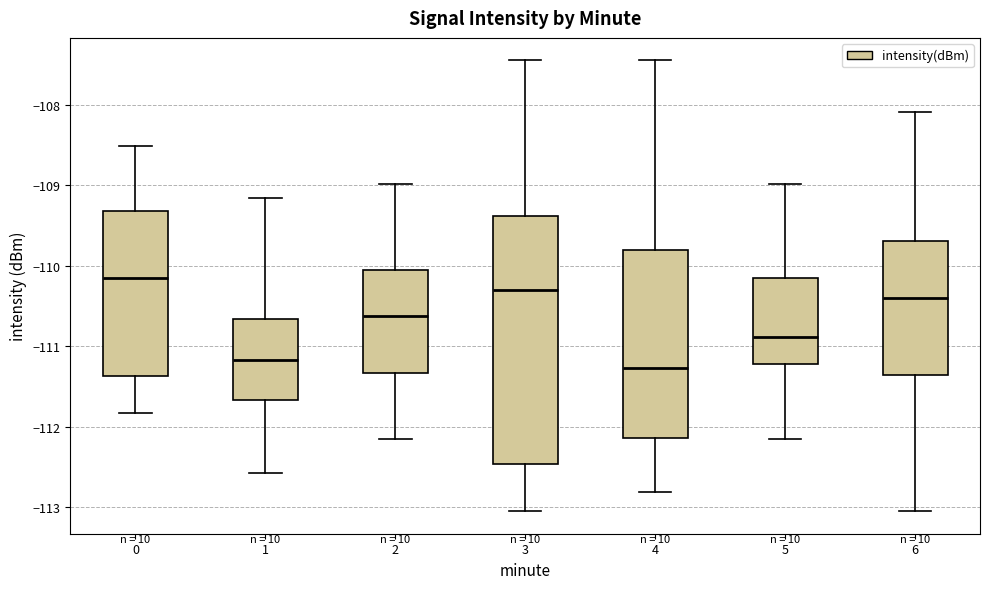

Reading left to right, read every box against the y-axis: the position of its median line, the range the box covers, and the ends of its whiskers. The values are not printed on the chart, so give them approximately, as read against the axis.

0: median -110.2, box -111.4 to -109.3, whiskers -111.8 to -108.5
1: median -111.2, box -111.7 to -110.7, whiskers -112.6 to -109.2
2: median -110.6, box -111.3 to -110.0, whiskers -112.1 to -109.0
3: median -110.3, box -112.5 to -109.4, whiskers -113.0 to -107.4
4: median -111.3, box -112.1 to -109.8, whiskers -112.8 to -107.4
5: median -110.9, box -111.2 to -110.2, whiskers -112.1 to -109.0
6: median -110.4, box -111.4 to -109.7, whiskers -113.0 to -108.1